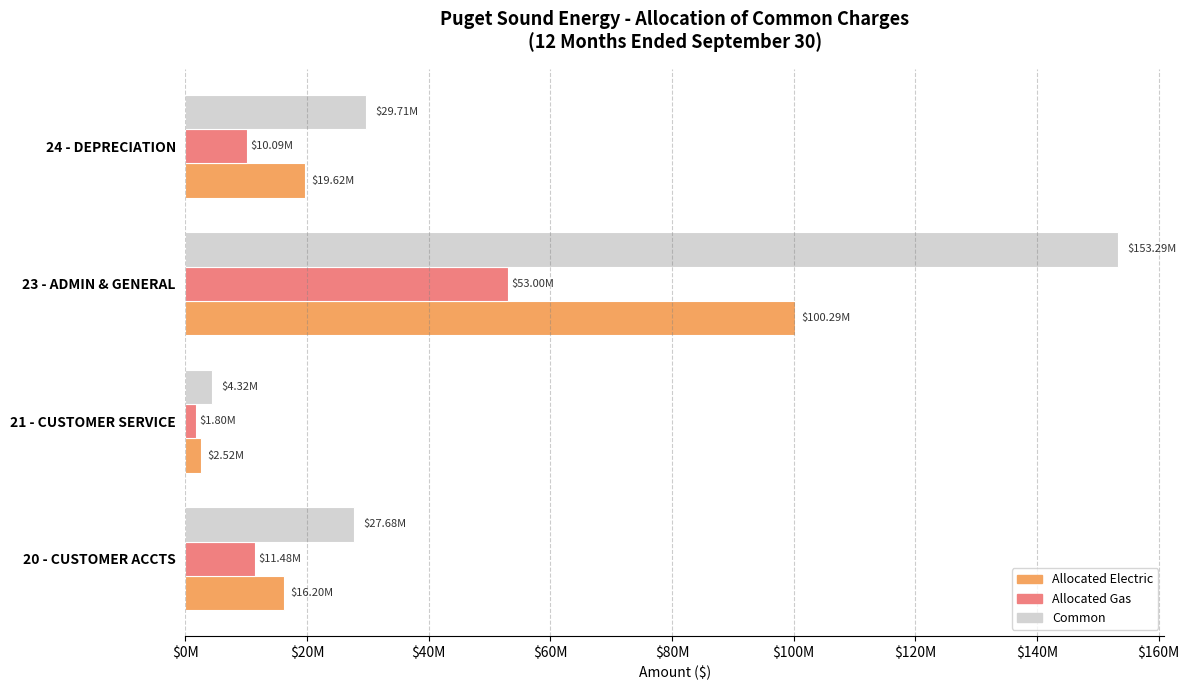

What is the value of the Allocated Gas bar at the 1st from the left?

11475541.5